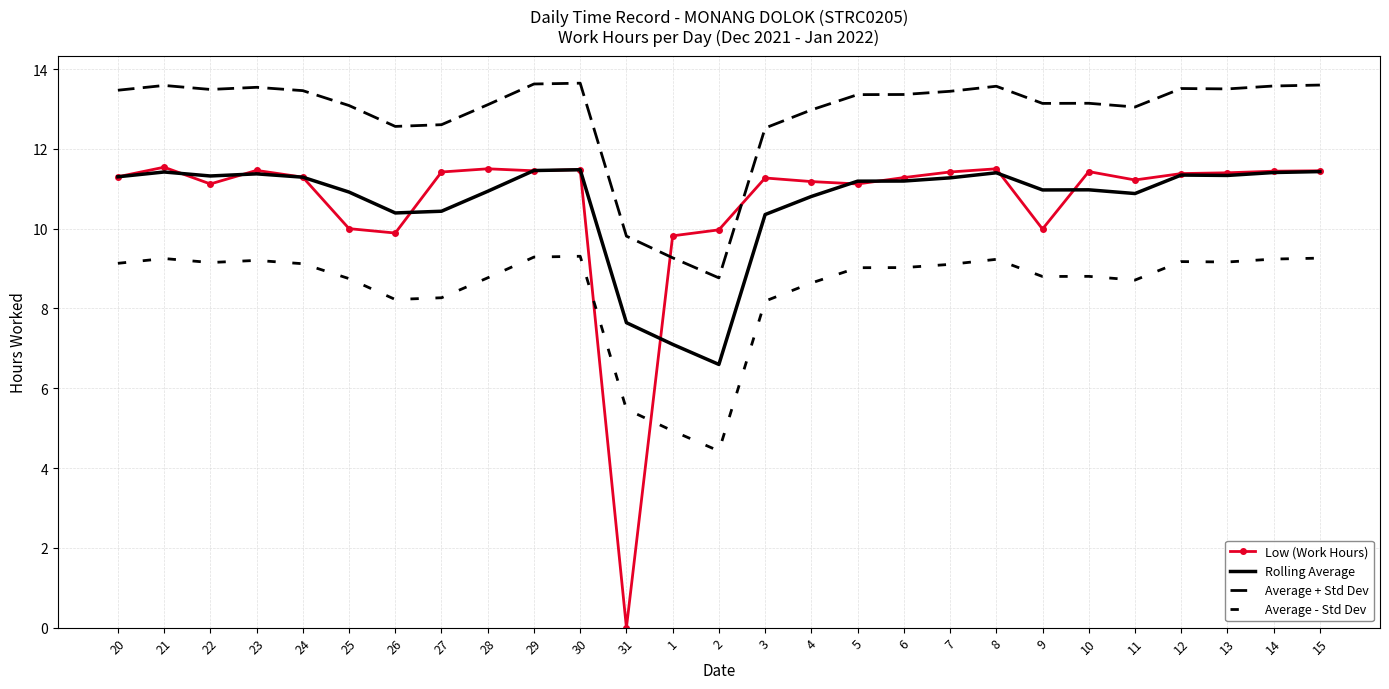

At which category does the chart reach its minimum across all series?

31